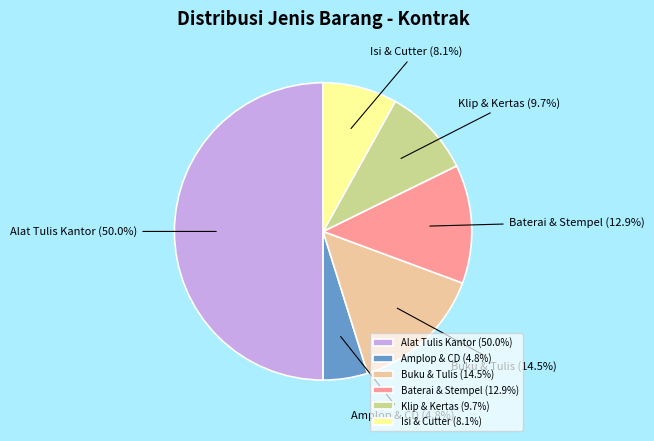

To the nearest percent, what is the difference between the largest and smallest slice percentages?

45%